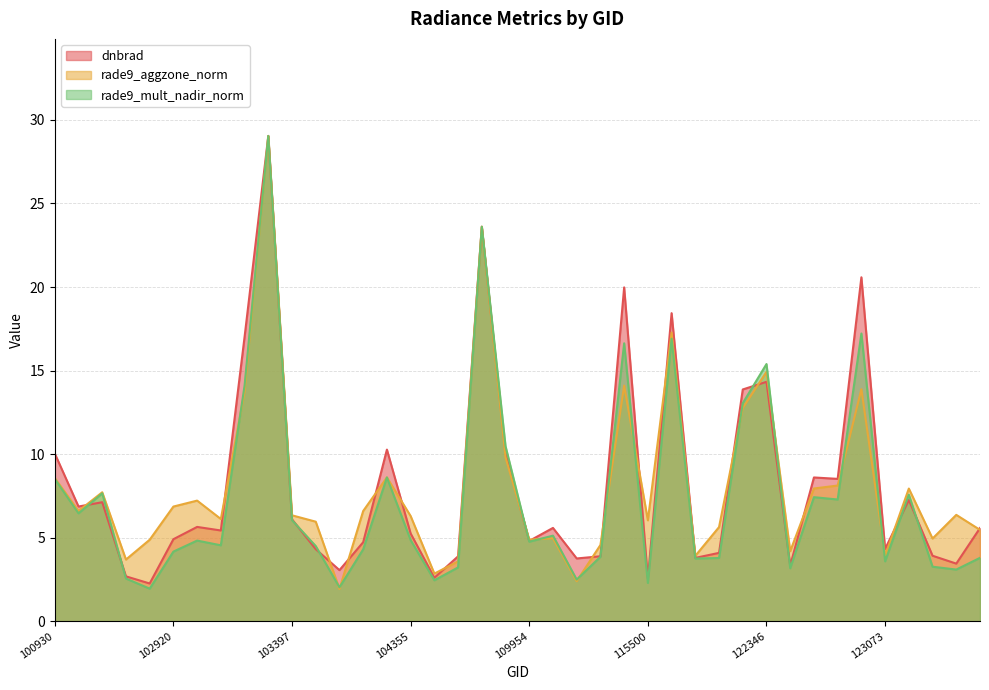

Which label corresponds to the largest value in the chart?

103279